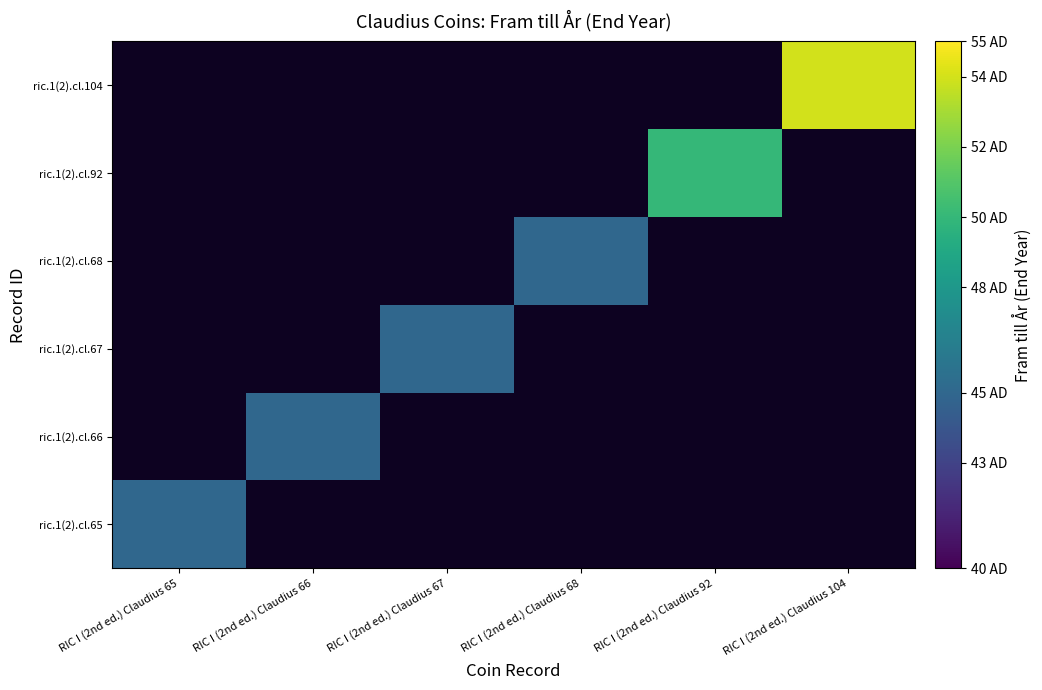

What is the maximum value shown in the chart?

54.0